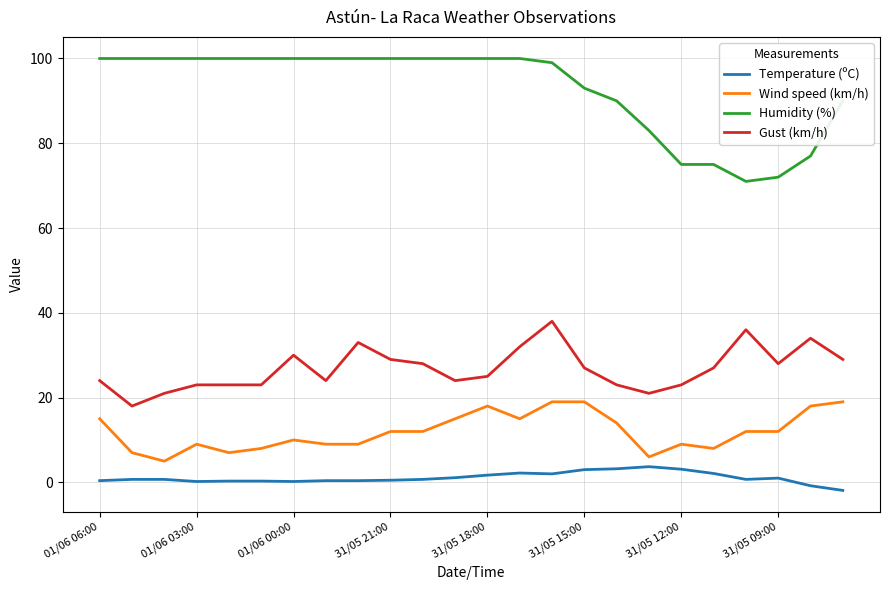

Rank the series by their maximum value, from highest to lowest.

Humidity (%), Gust (km/h), Wind speed (km/h), Temperature (ºC)